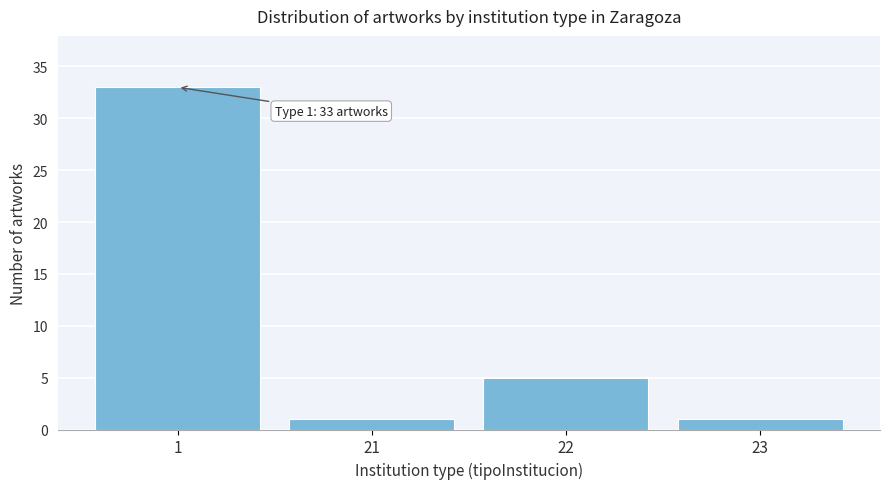

Reading right to left, extract all data points from this chart.

1	5	1	33